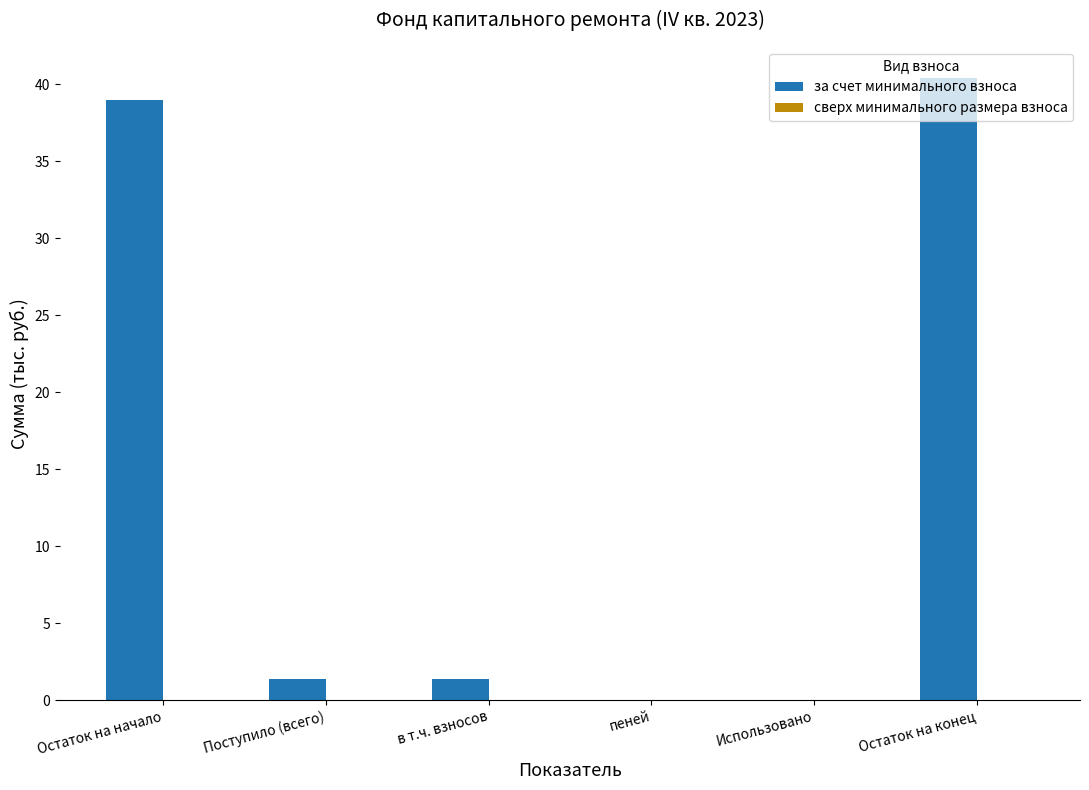

What is the change in value from в т.ч. взносов to Использовано?

-1.4